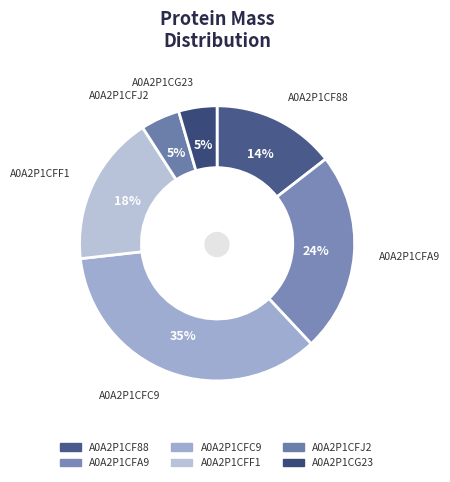

Rank the categories by value from highest to lowest.

A0A2P1CFC9, A0A2P1CFA9, A0A2P1CFF1, A0A2P1CF88, A0A2P1CFJ2, A0A2P1CG23